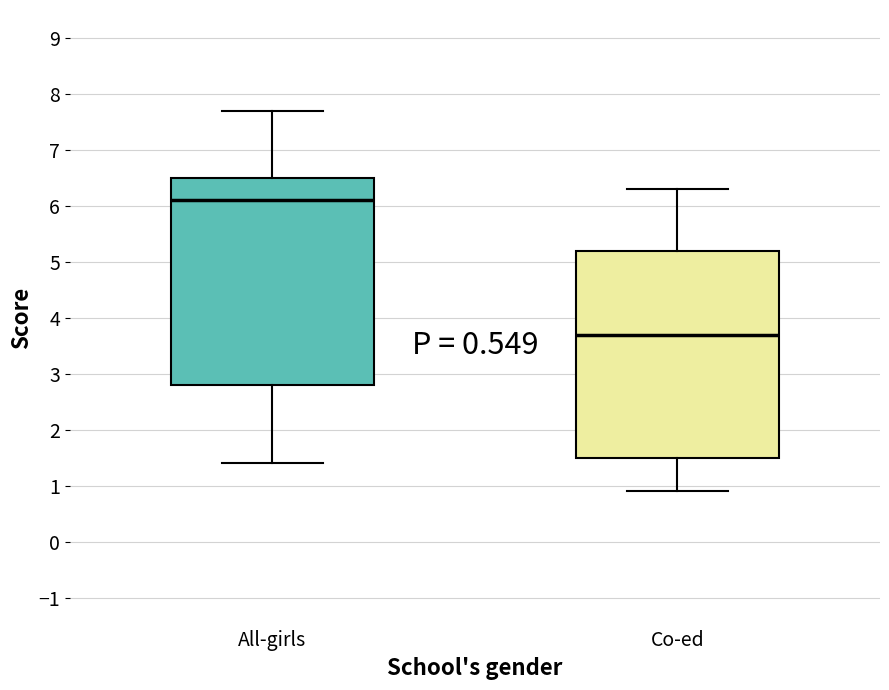

Reading left to right, read every box against the y-axis: the position of its median line, the range the box covers, and the ends of its whiskers. The values are not printed on the chart, so give them approximately, as read against the axis.

All-girls: median 6.1, box 2.8 to 6.5, whiskers 1.4 to 7.7
Co-ed: median 3.7, box 1.5 to 5.2, whiskers 0.9 to 6.3